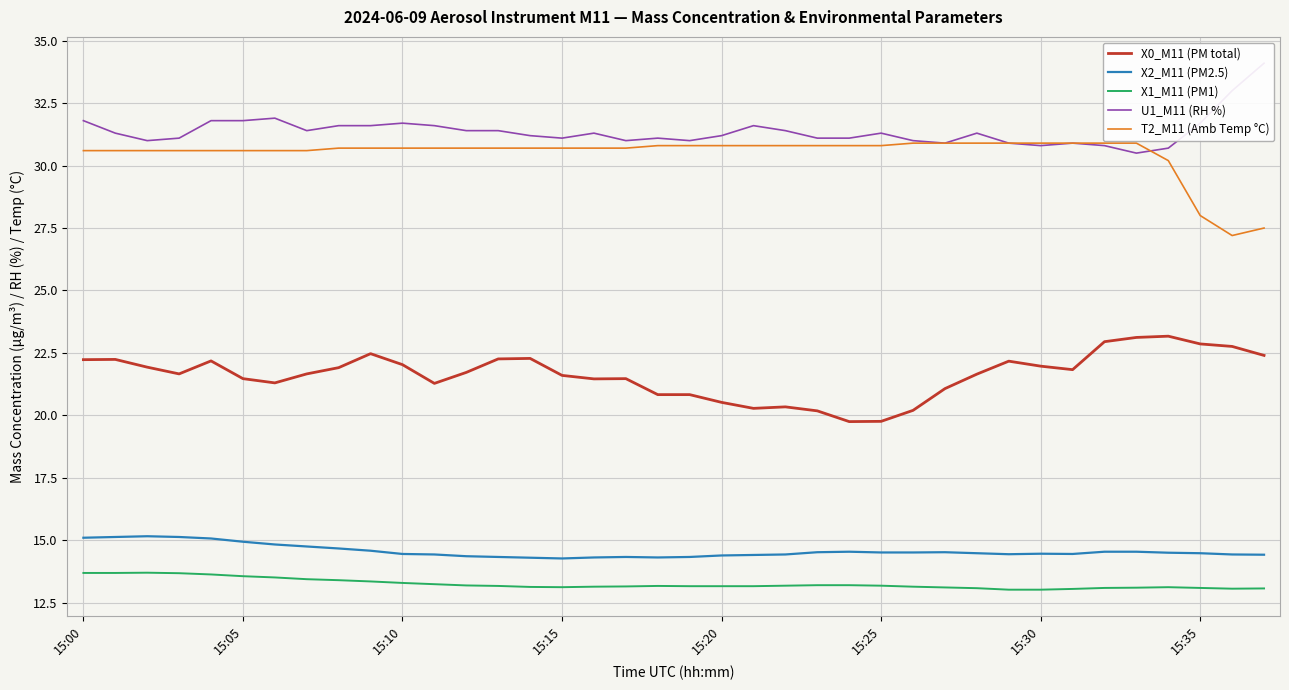

Between 24 and 36, which series saw the biggest shift?

T2_M11 (Amb Temp °C)